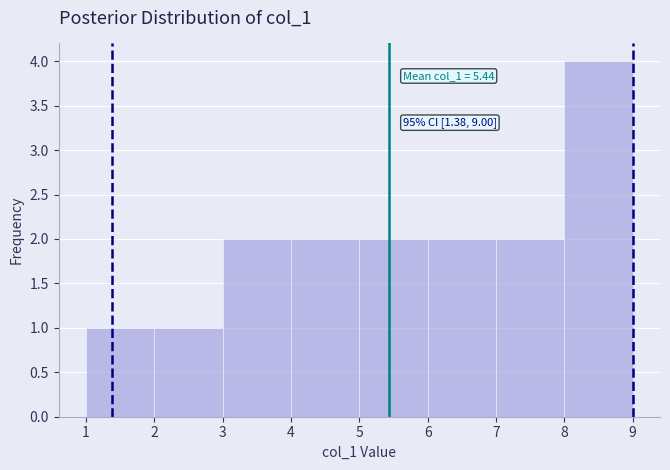

Which range on the x-axis has the tallest bar?

8 to 9